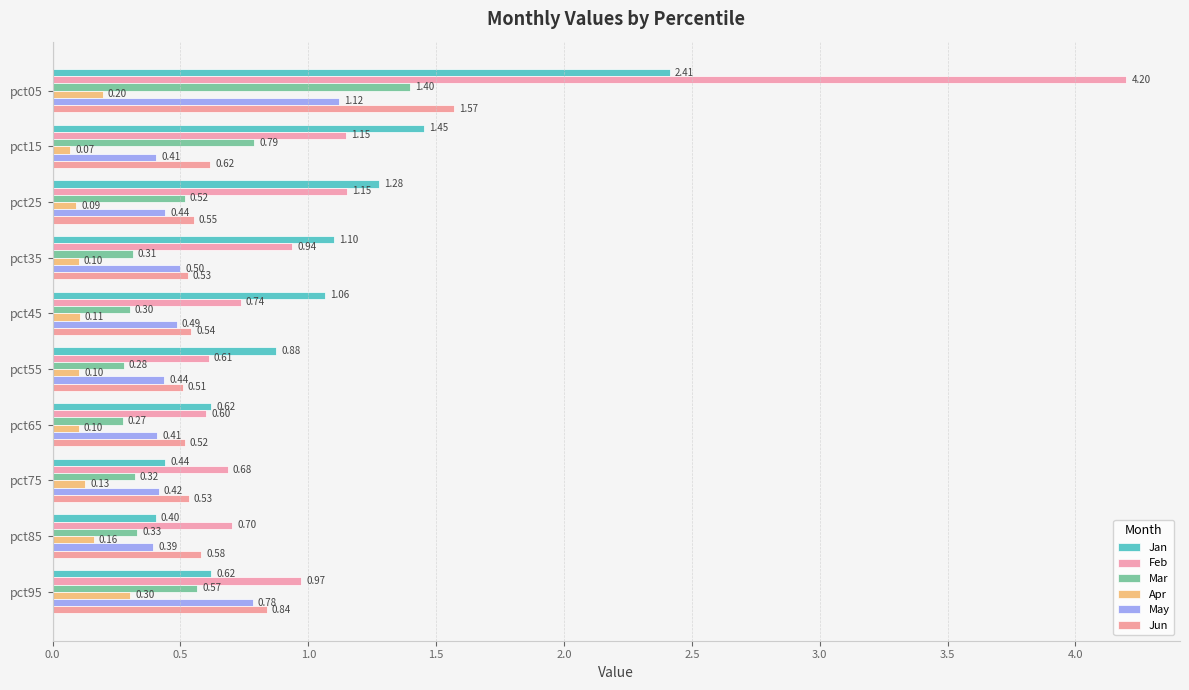

How many series are shown in this chart?

6